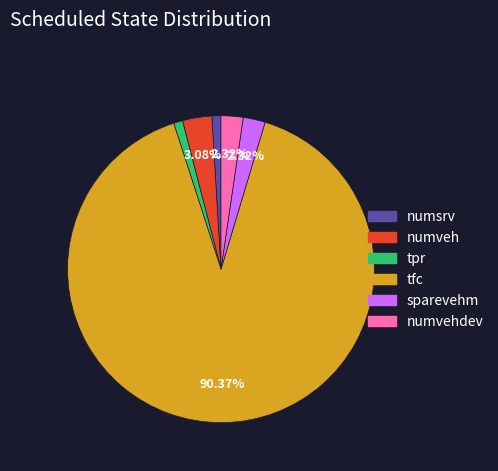

To the nearest percent, what is the average slice percentage?

17%